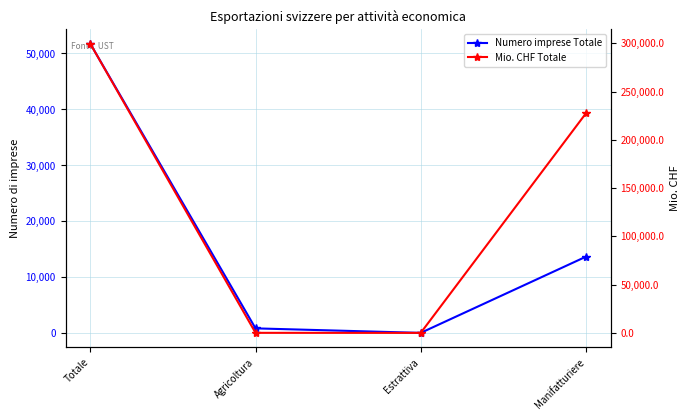

Reading left to right, transcribe all the data shown in this chart.

Numero imprese Totale: Totale=51742.0	Agricoltura=904.0	Estrattiva=99.0	Manifatturiere=13708.0
Mio. CHF Totale: Totale=299461.6	Agricoltura=61.3	Estrattiva=16.0	Manifatturiere=227394.7